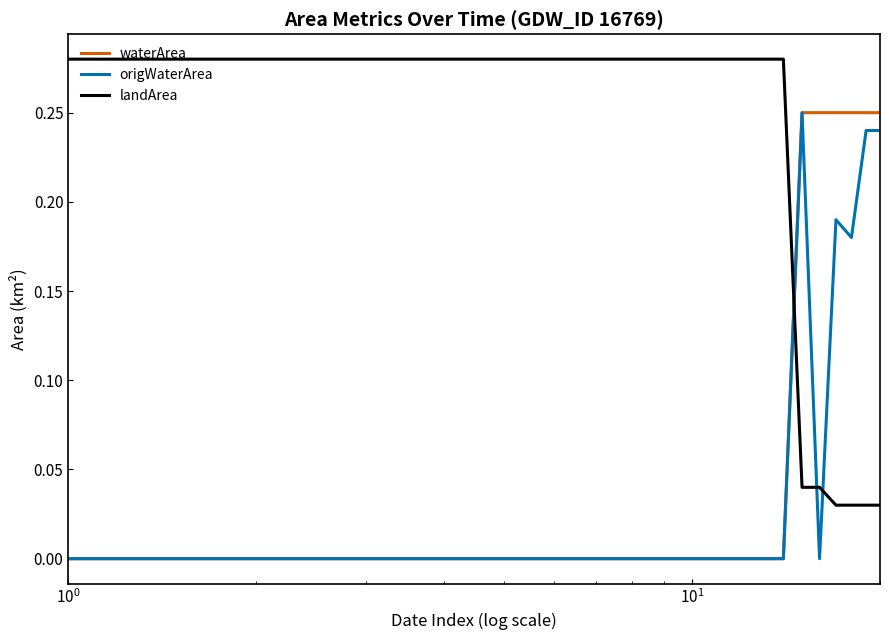

Which series has the largest total across all categories?

landArea